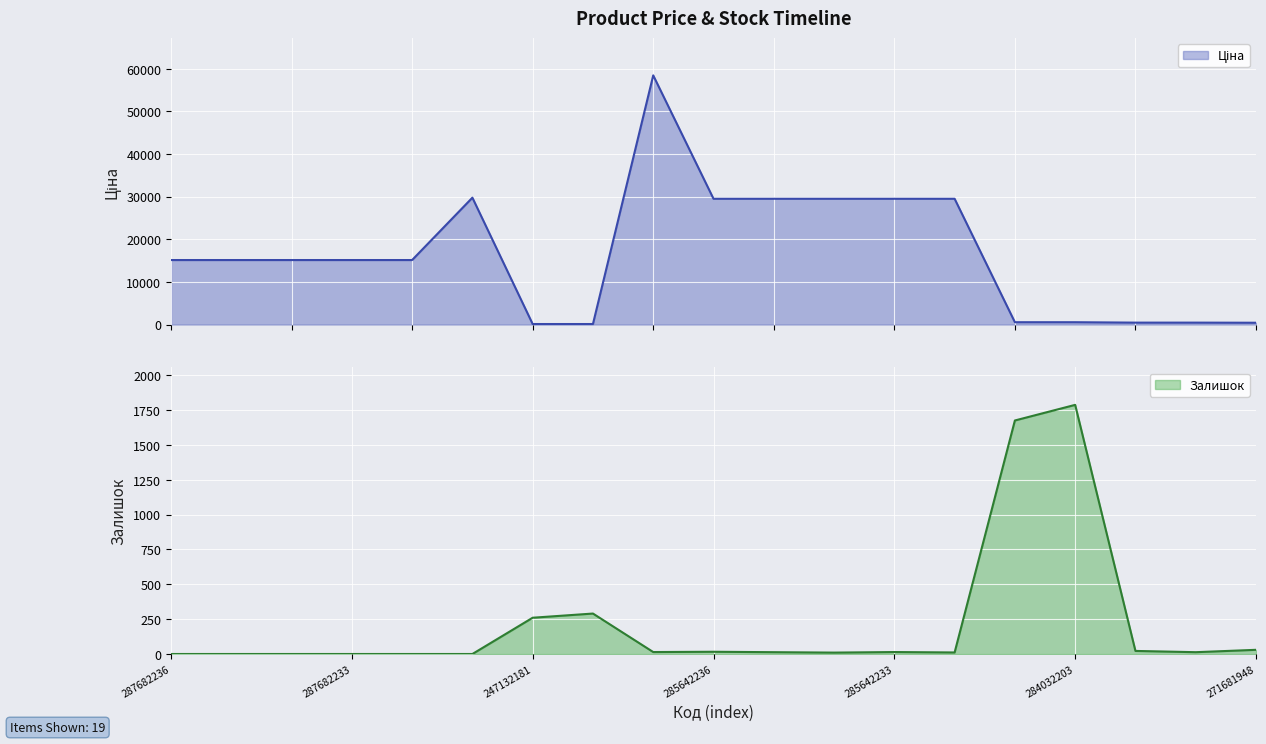

At which label is Залишок closest to 893?

247132180